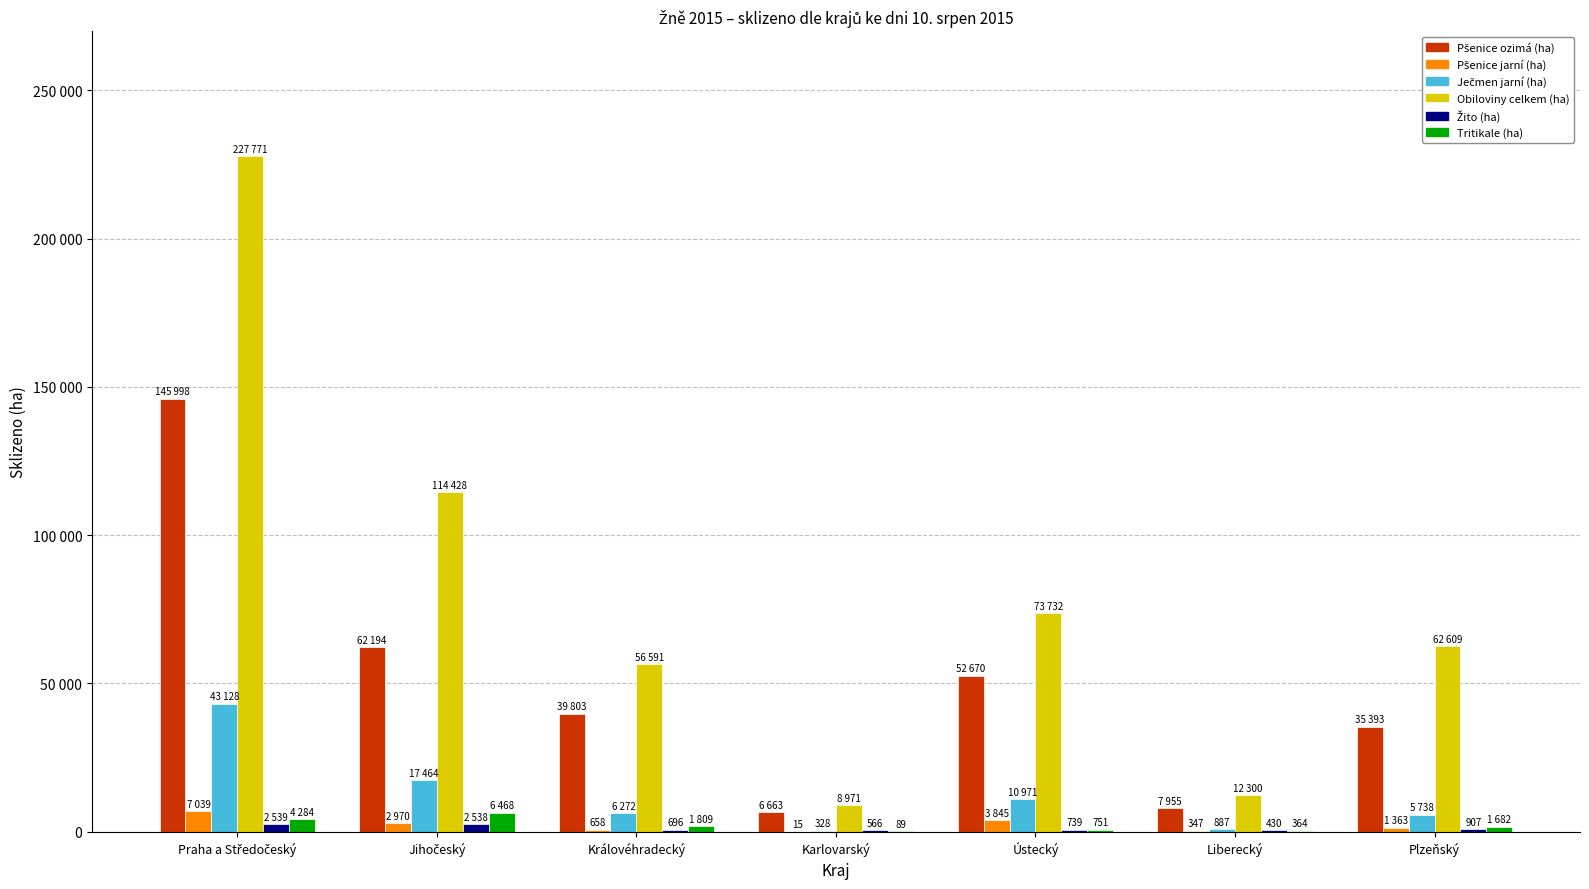

What is the difference between the maximum and minimum values in the Ječmen jarní (ha) series?

42800.0